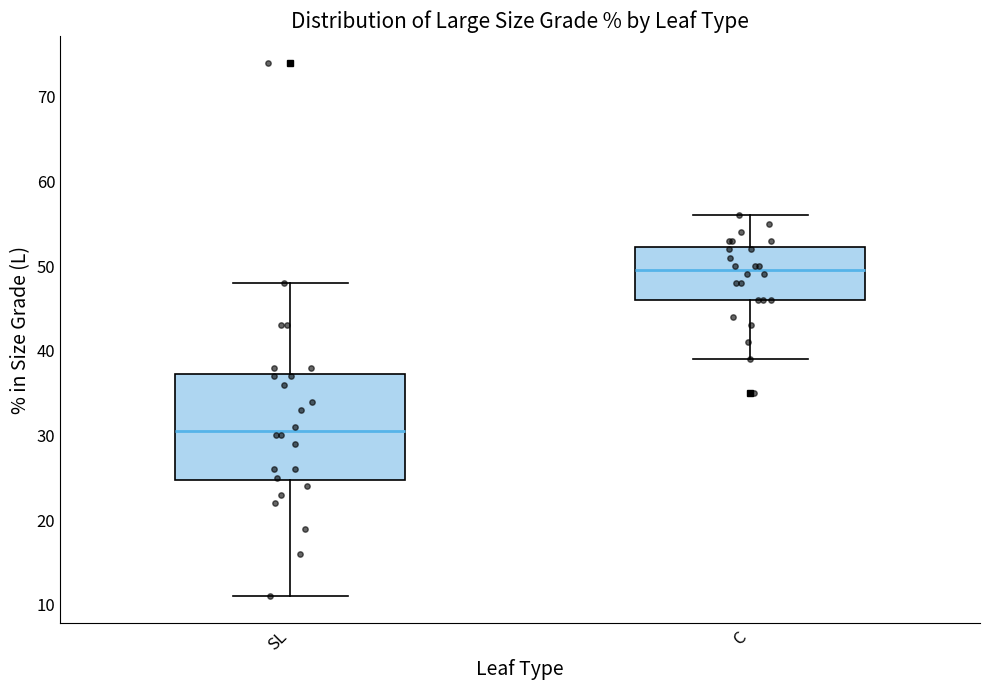

Comparing the boxes themselves (not the whiskers), which one is the tallest?

SL